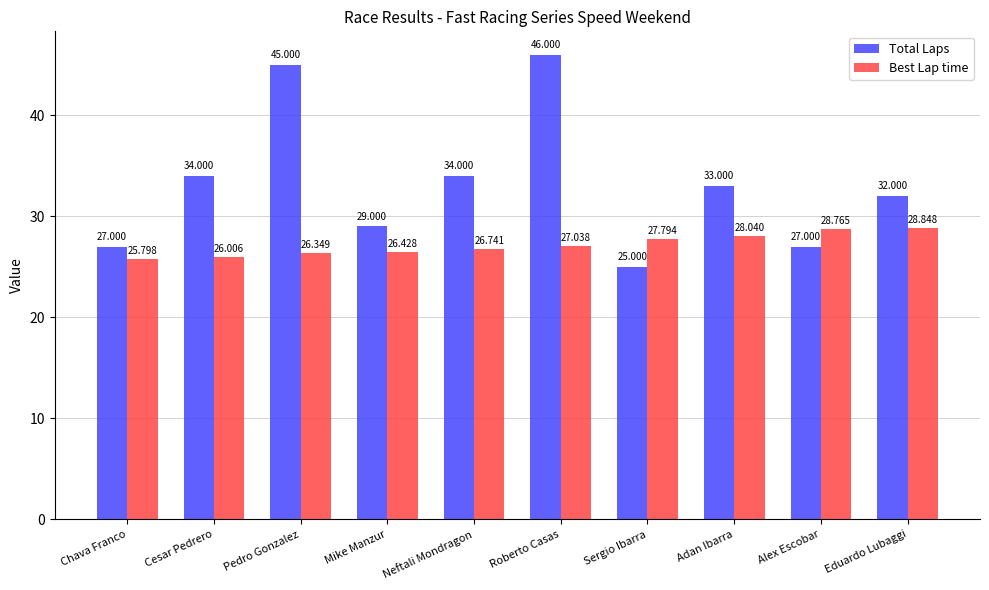

Which series has the largest range (max minus min)?

Total Laps